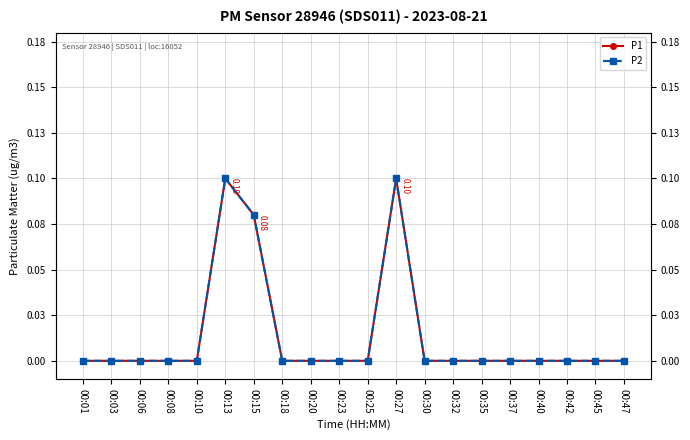

Between 00:18 and 00:35, which series saw the biggest shift?

P1